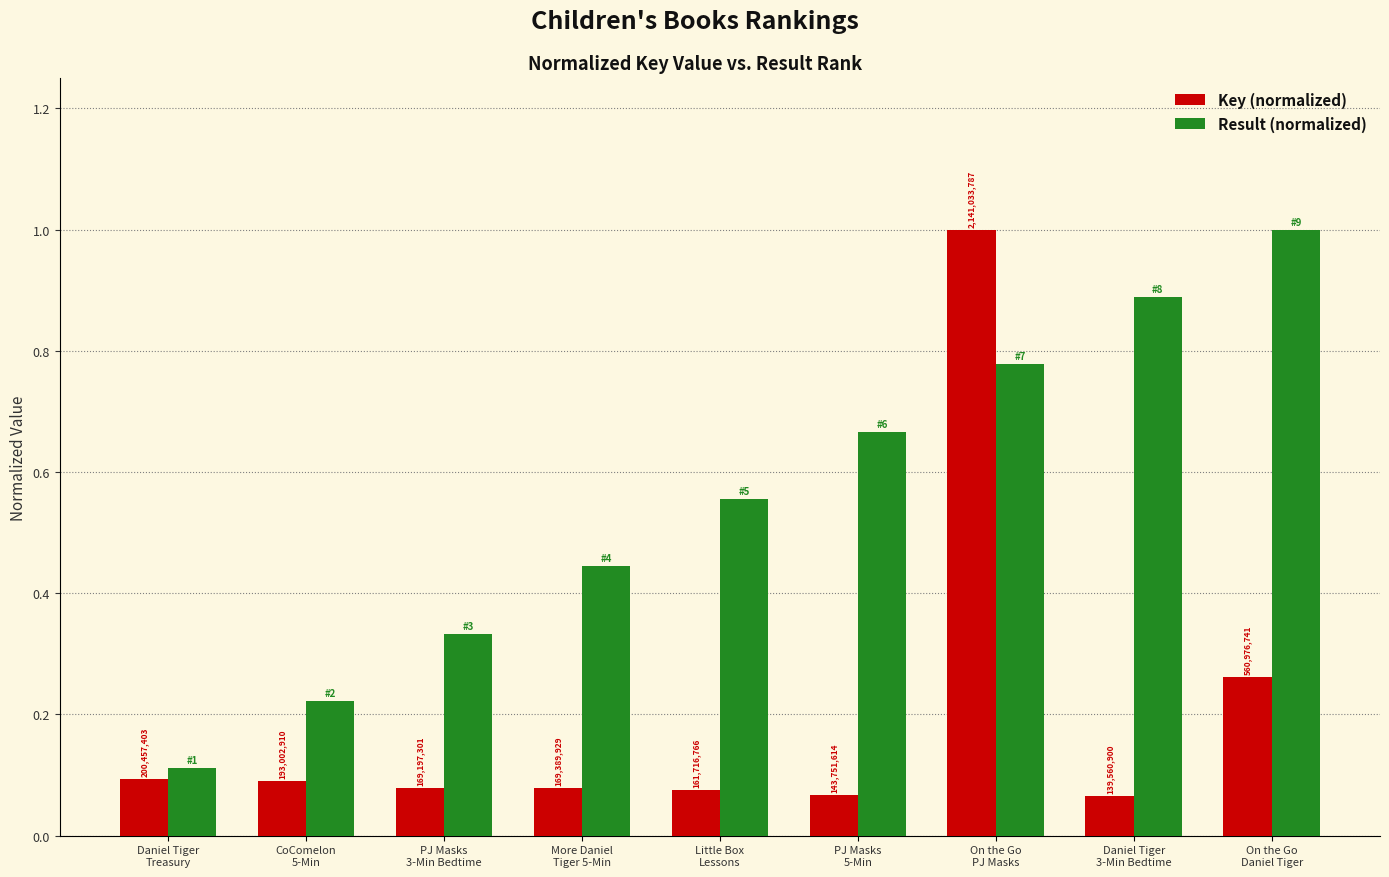

What is the minimum value for Result (normalized)?

0.1